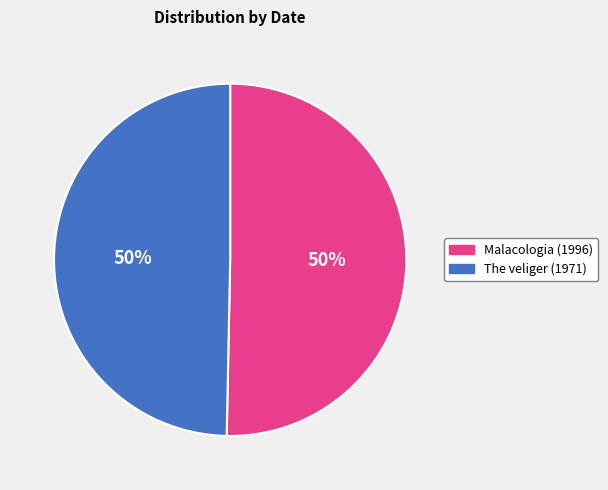

To the nearest percent, what is the combined percentage of The veliger (1971) and Malacologia (1996)?

100%